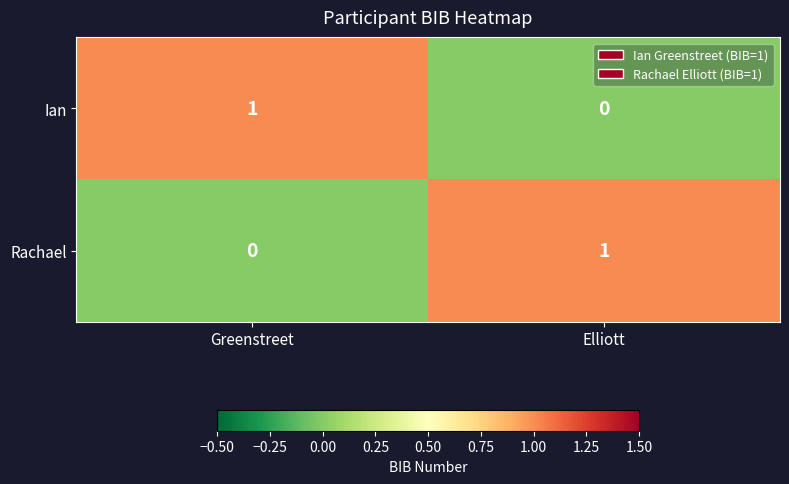

The Rachael series shows 2 at Elliott. True or false?

False